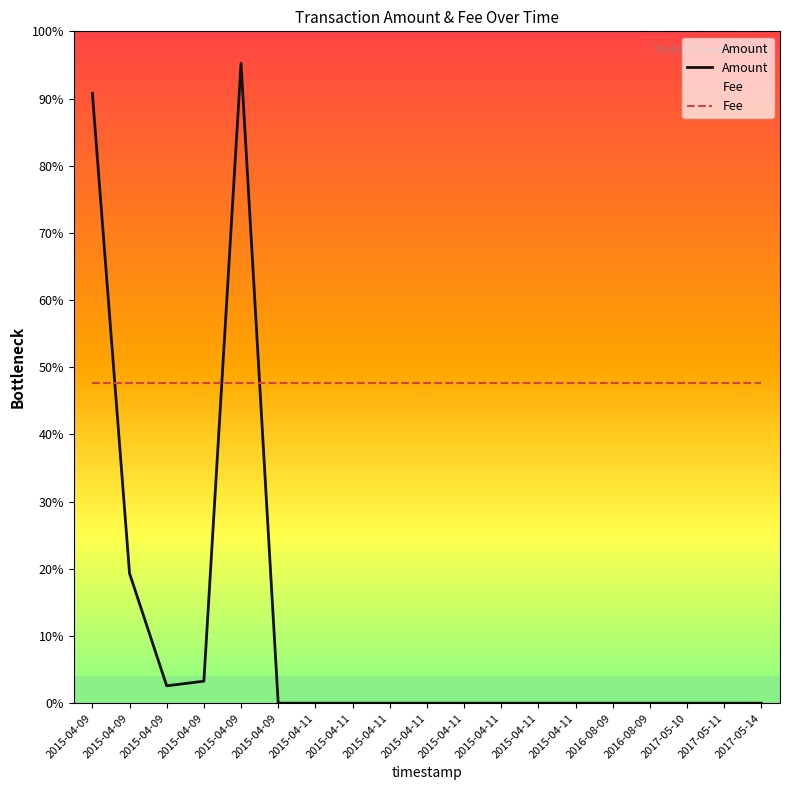

At how many categories does at least one series exceed 447900?

19